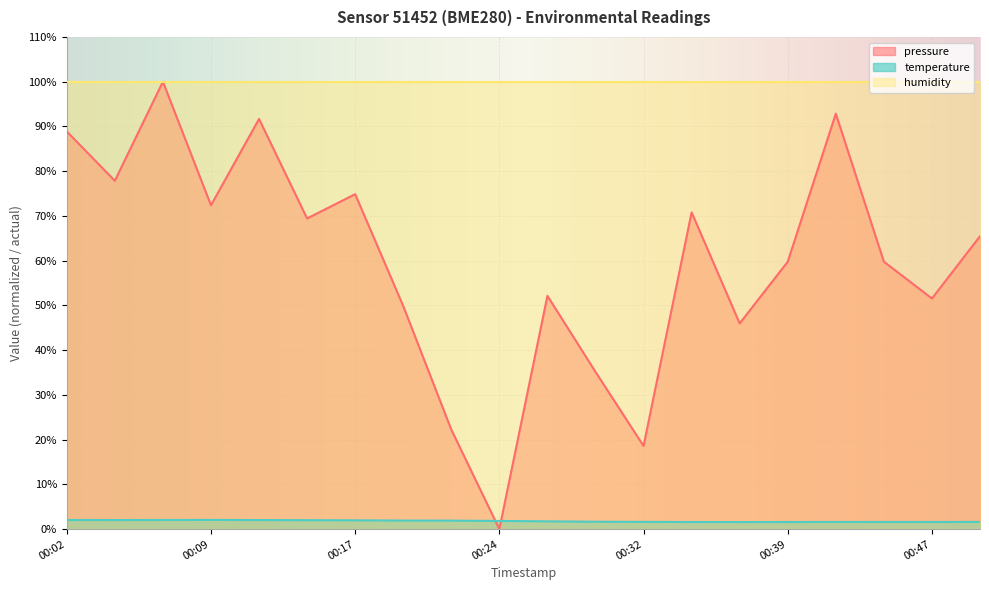

Which category has the lowest value in the pressure series?

00:24